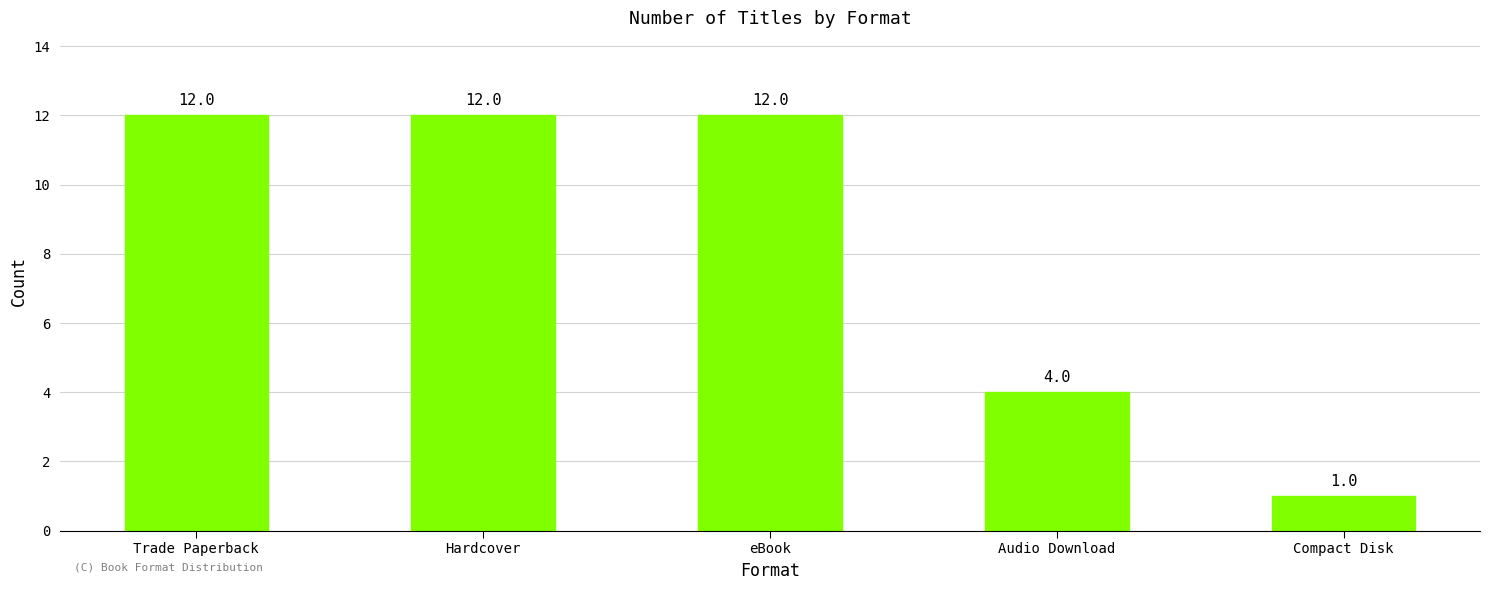

Reading left to right, extract all data points from this chart.

12	12	12	4	1